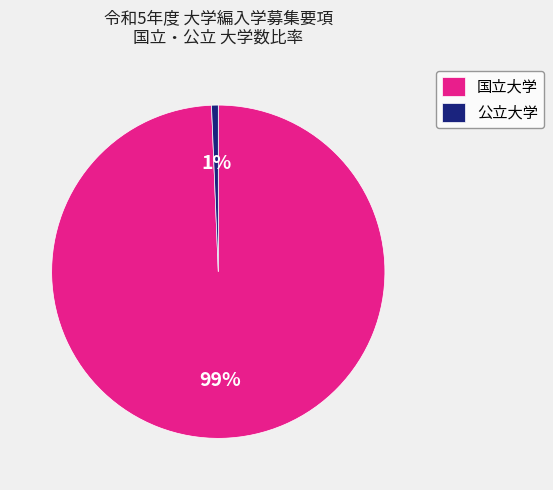

Rank the categories by value from highest to lowest.

国立大学, 公立大学